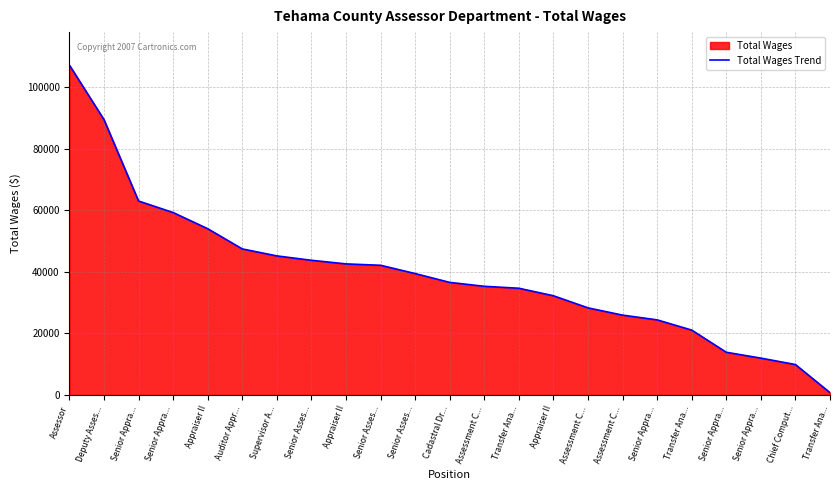

True or false: the data has more than 1 interior local peaks.

False